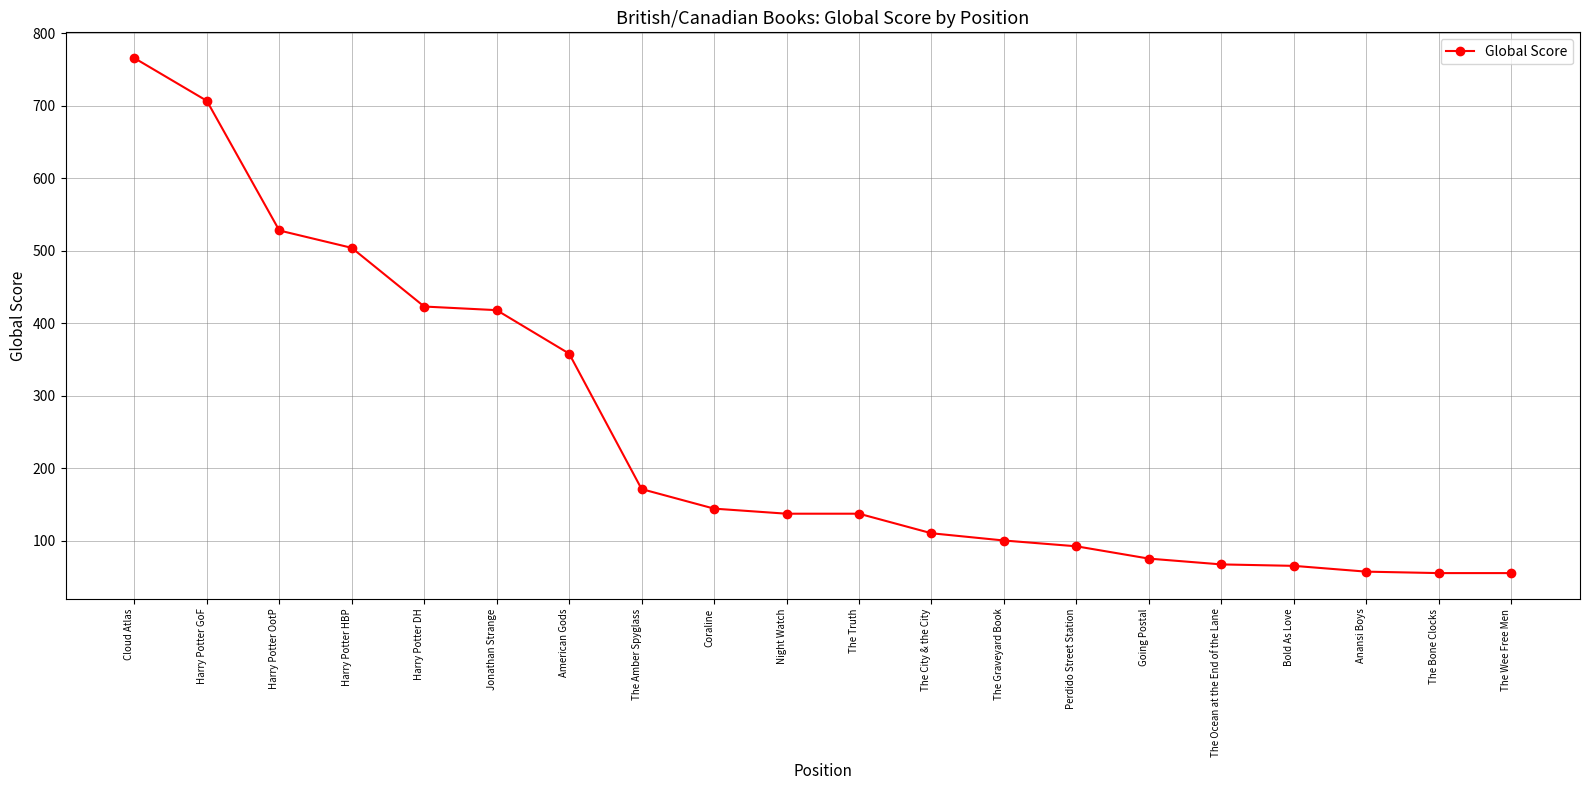

Is this an area chart (filled region under the line)?

No